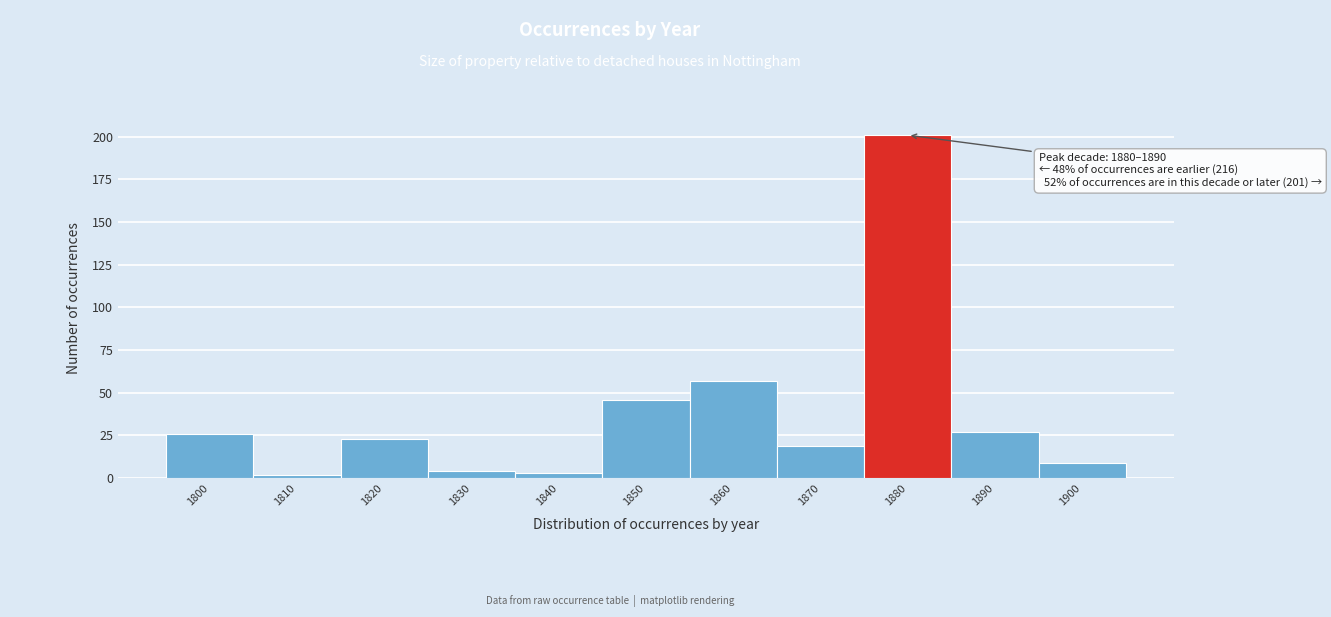

Reading left to right, what are all the values shown in this chart?

26	2	23	4	3	46	57	19	201	27	9